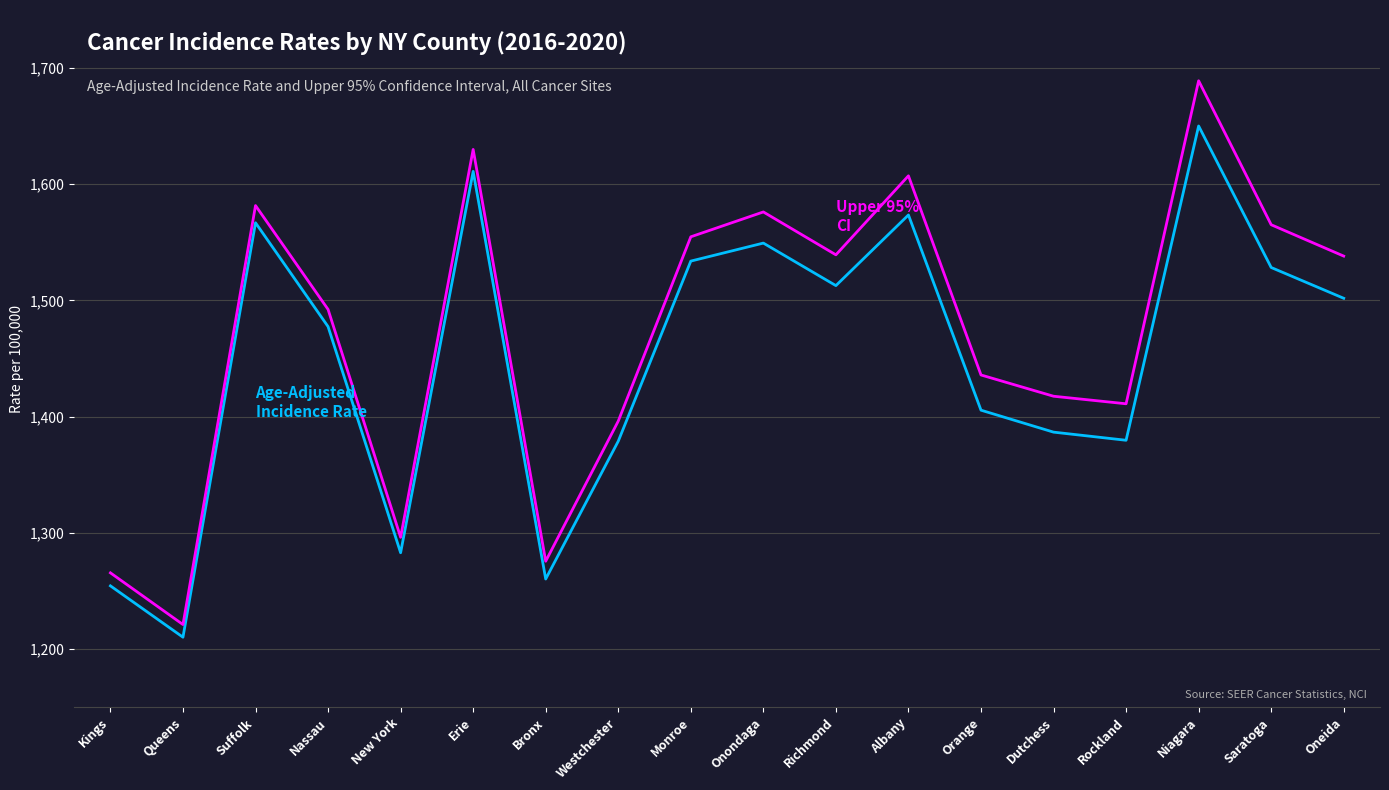

What is the difference between the highest and lowest values at Westchester?

17.3